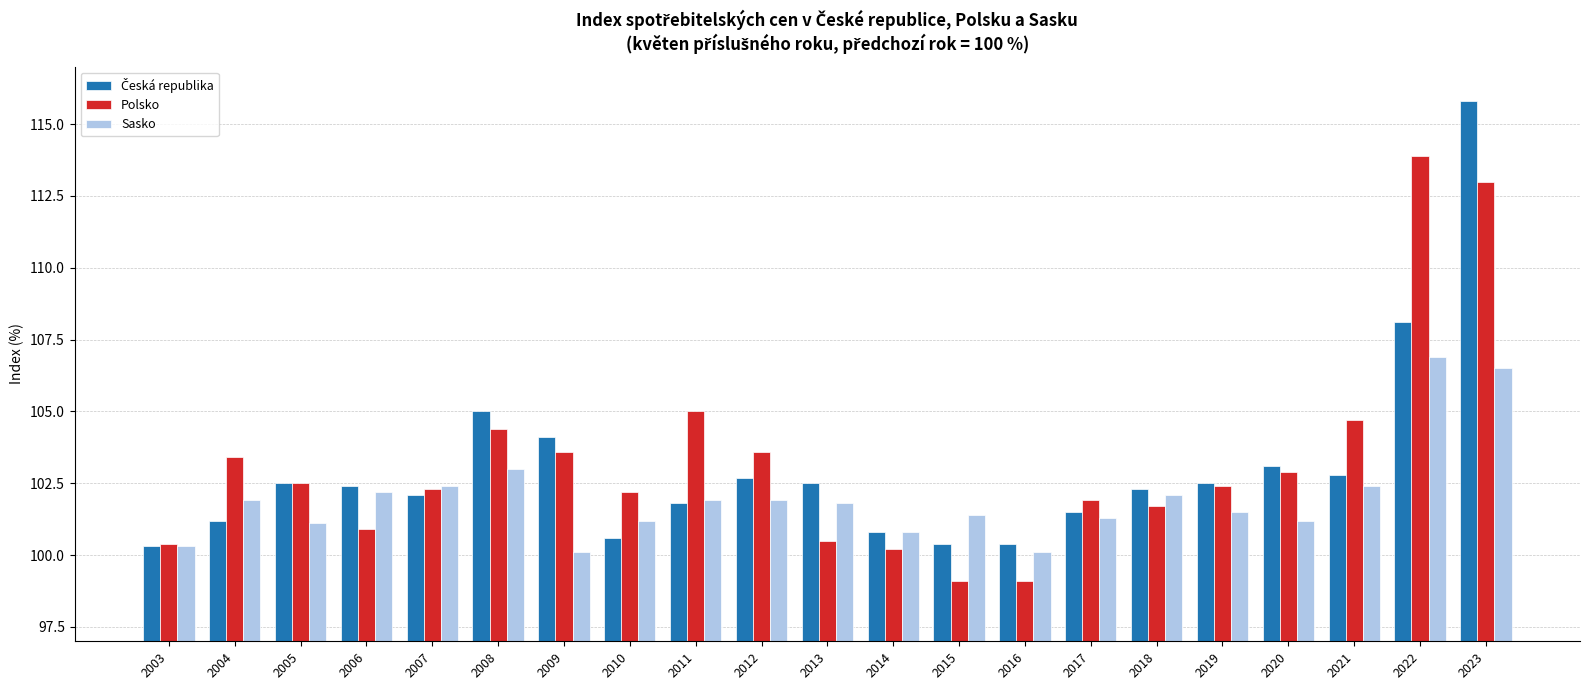

What is the sum of the Polsko values at 2008 and 2019?

206.8